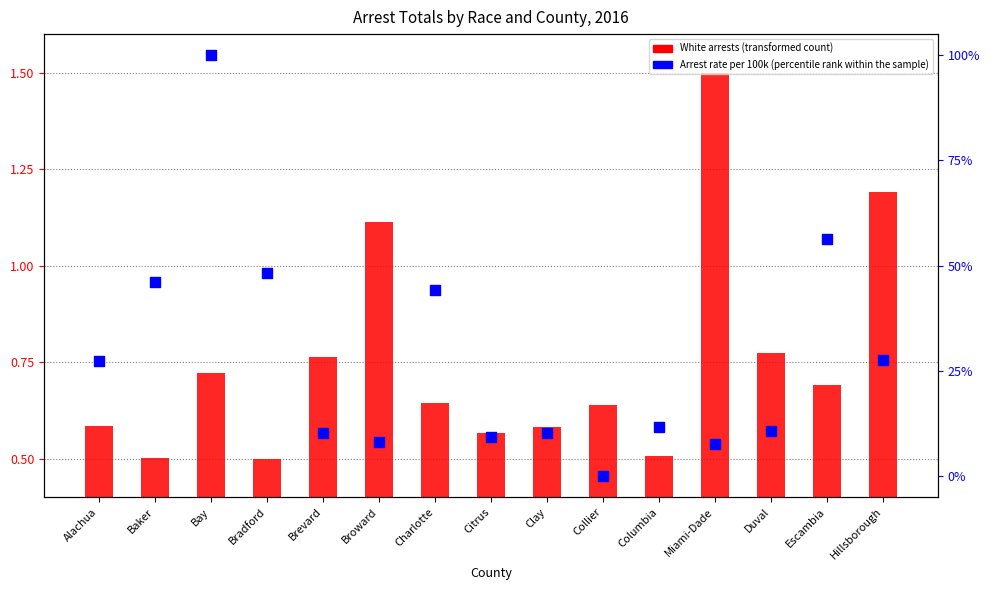

Which series has the largest total across all categories?

Arrest Rate (percentile rank within sample)